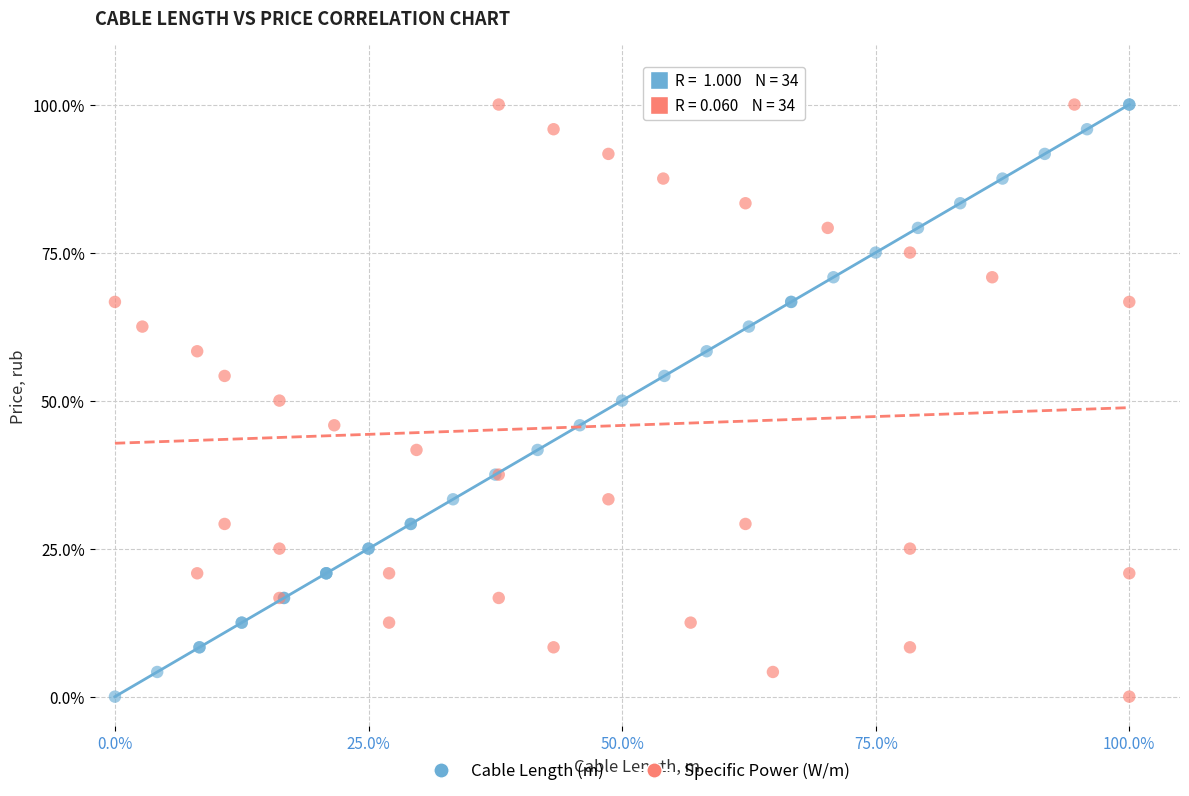

What are all the series names shown in the legend?

Cable Length (m), Specific Power (W/m)